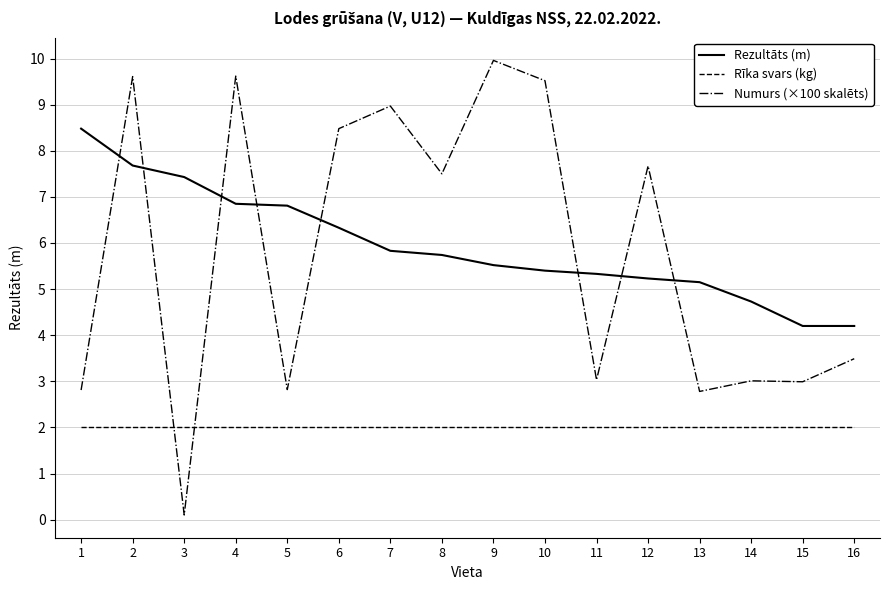

What is the sum of the Rīka svars (kg) values at 15 and 2?

4.0